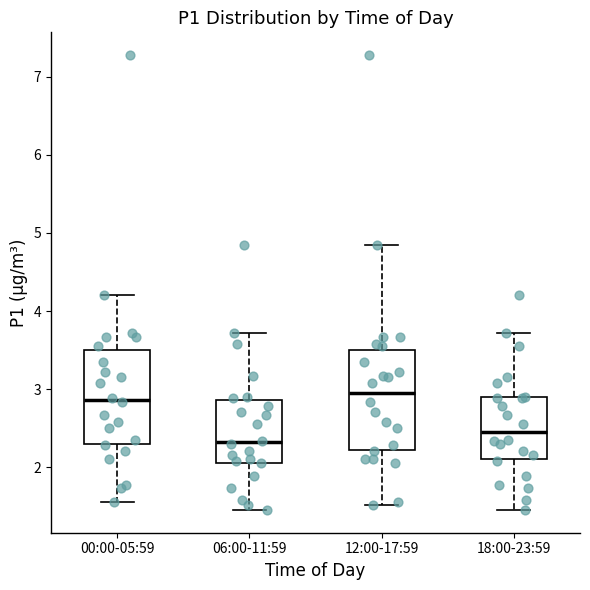

Reading left to right, transcribe this box plot: for each box, give where its median line is, the range the box spans, and where its two whiskers end, as read against the y-axis. The values are not printed on the chart, so give them approximately, as read against the axis.

00:00-05:59: median 2.9, box 2.3 to 3.5, whiskers 1.6 to 4.2
06:00-11:59: median 2.3, box 2.1 to 2.9, whiskers 1.5 to 3.7
12:00-17:59: median 3.0, box 2.2 to 3.5, whiskers 1.5 to 4.9
18:00-23:59: median 2.5, box 2.1 to 2.9, whiskers 1.5 to 3.7